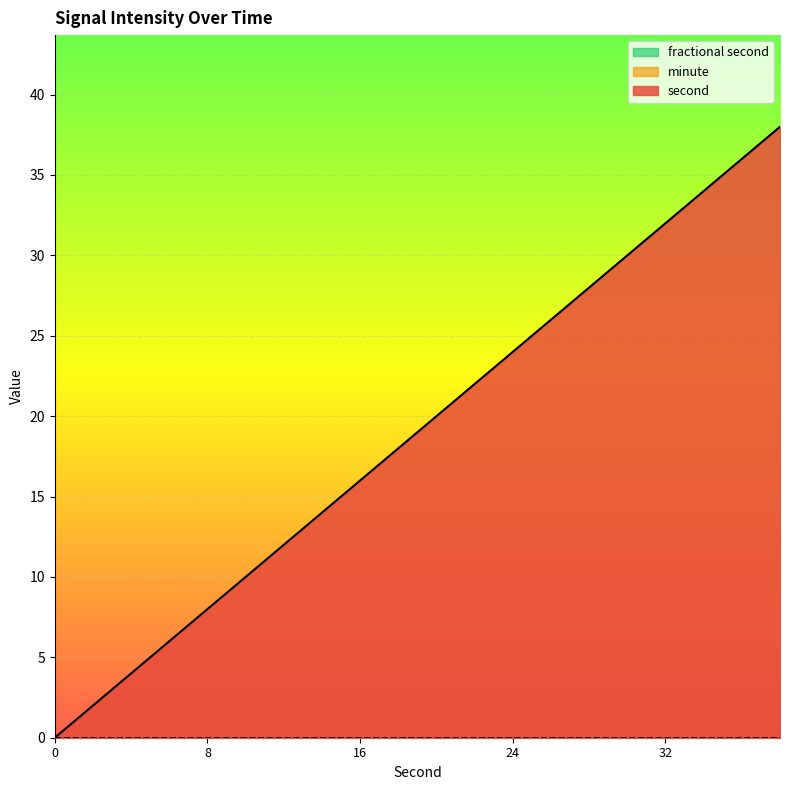

Between 28 and 32, which series saw the biggest shift?

second